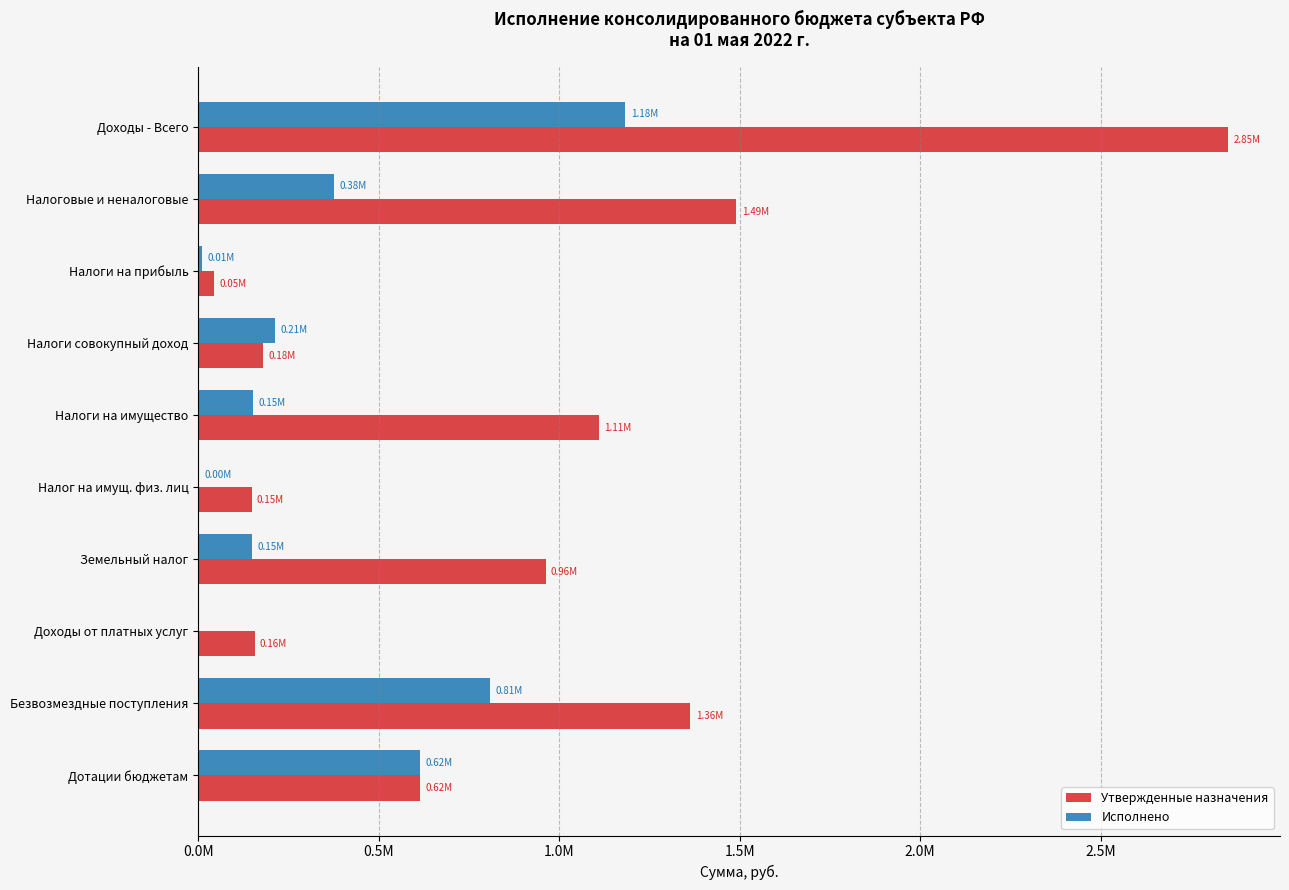

What are all the series names shown in the legend?

Утвержденные назначения, Исполнено